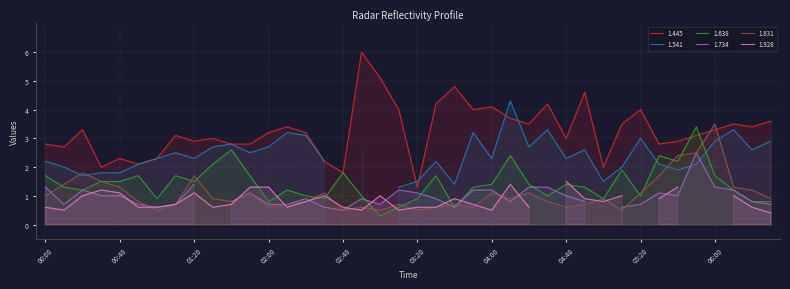

What is the label of the 9th point from the right?

05:10